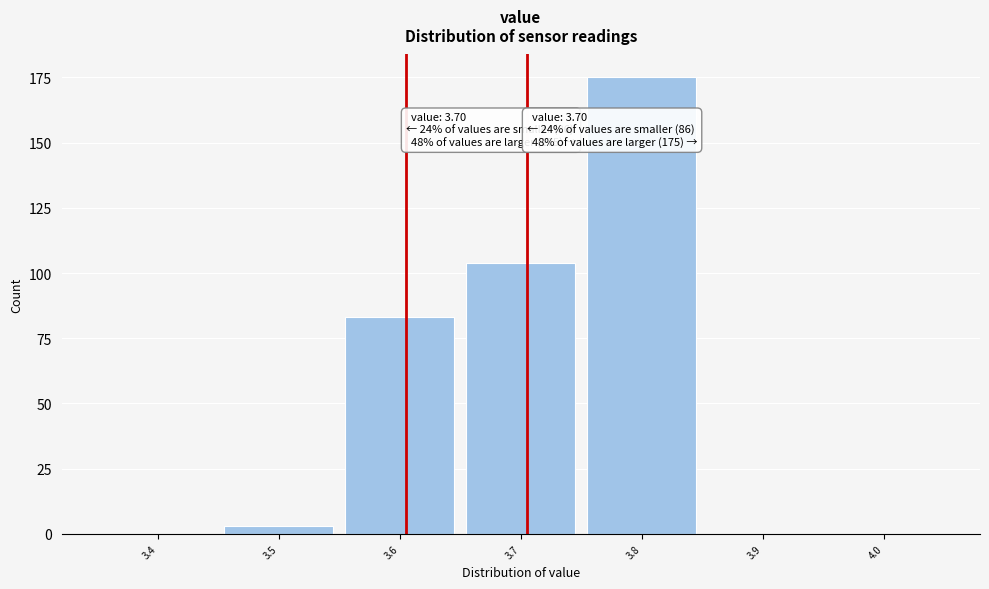

Reading right to left, extract all data points from this chart.

4.0=0	3.9=0	3.8=175	3.7=104	3.6=83	3.5=3	3.4=0